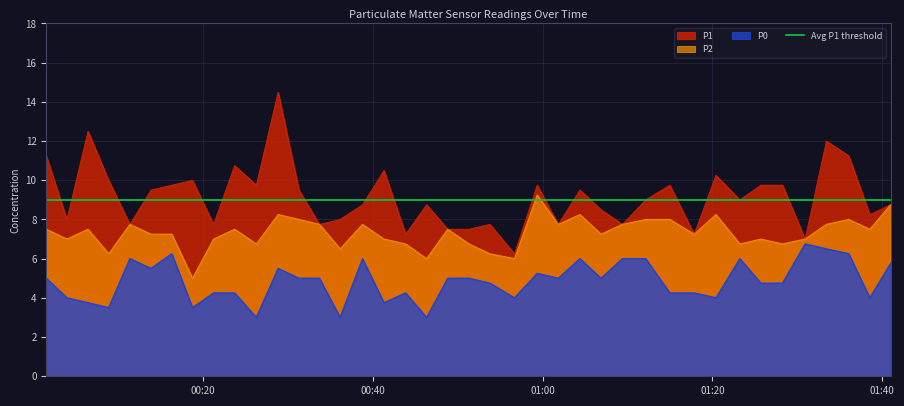

Reading left to right, transcribe all the data shown in this chart.

P1: 2023-10-08T00:01:34=11.2	2023-10-08T00:04:00=8.0	2023-10-08T00:06:29=12.5	2023-10-08T00:08:55=10.0	2023-10-08T00:11:25=7.8	2023-10-08T00:13:54=9.5	2023-10-08T00:16:21=9.8	2023-10-08T00:18:47=10.0	2023-10-08T00:21:16=7.8	2023-10-08T00:23:45=10.8	2023-10-08T00:26:18=9.8	2023-10-08T00:28:52=14.5	2023-10-08T00:31:19=9.5	2023-10-08T00:33:44=7.8	2023-10-08T00:36:10=8.0	2023-10-08T00:38:48=8.8	2023-10-08T00:41:20=10.5	2023-10-08T00:43:53=7.2	2023-10-08T00:46:21=8.8	2023-10-08T00:48:50=7.5	2023-10-08T00:51:20=7.5	2023-10-08T00:53:48=7.8	2023-10-08T00:56:42=6.2	2023-10-08T00:59:22=9.8	2023-10-08T01:01:51=7.8	2023-10-08T01:04:24=9.5	2023-10-08T01:06:53=8.5	2023-10-08T01:09:24=7.8	2023-10-08T01:12:09=9.0	2023-10-08T01:14:59=9.8	2023-10-08T01:17:51=7.2	2023-10-08T01:20:25=10.2	2023-10-08T01:23:14=9.0	2023-10-08T01:25:42=9.8	2023-10-08T01:28:15=9.8	2023-10-08T01:30:55=7.0	2023-10-08T01:33:25=12.0	2023-10-08T01:36:03=11.2	2023-10-08T01:38:32=8.2	2023-10-08T01:40:58=8.8
P2: 2023-10-08T00:01:34=7.5	2023-10-08T00:04:00=7.0	2023-10-08T00:06:29=7.5	2023-10-08T00:08:55=6.2	2023-10-08T00:11:25=7.8	2023-10-08T00:13:54=7.2	2023-10-08T00:16:21=7.2	2023-10-08T00:18:47=5.0	2023-10-08T00:21:16=7.0	2023-10-08T00:23:45=7.5	2023-10-08T00:26:18=6.8	2023-10-08T00:28:52=8.2	2023-10-08T00:31:19=8.0	2023-10-08T00:33:44=7.8	2023-10-08T00:36:10=6.5	2023-10-08T00:38:48=7.8	2023-10-08T00:41:20=7.0	2023-10-08T00:43:53=6.8	2023-10-08T00:46:21=6.0	2023-10-08T00:48:50=7.5	2023-10-08T00:51:20=6.8	2023-10-08T00:53:48=6.2	2023-10-08T00:56:42=6.0	2023-10-08T00:59:22=9.2	2023-10-08T01:01:51=7.8	2023-10-08T01:04:24=8.2	2023-10-08T01:06:53=7.2	2023-10-08T01:09:24=7.8	2023-10-08T01:12:09=8.0	2023-10-08T01:14:59=8.0	2023-10-08T01:17:51=7.2	2023-10-08T01:20:25=8.2	2023-10-08T01:23:14=6.8	2023-10-08T01:25:42=7.0	2023-10-08T01:28:15=6.8	2023-10-08T01:30:55=7.0	2023-10-08T01:33:25=7.8	2023-10-08T01:36:03=8.0	2023-10-08T01:38:32=7.5	2023-10-08T01:40:58=8.8
P0: 2023-10-08T00:01:34=5.0	2023-10-08T00:04:00=4.0	2023-10-08T00:06:29=3.8	2023-10-08T00:08:55=3.5	2023-10-08T00:11:25=6.0	2023-10-08T00:13:54=5.5	2023-10-08T00:16:21=6.2	2023-10-08T00:18:47=3.5	2023-10-08T00:21:16=4.2	2023-10-08T00:23:45=4.2	2023-10-08T00:26:18=3.0	2023-10-08T00:28:52=5.5	2023-10-08T00:31:19=5.0	2023-10-08T00:33:44=5.0	2023-10-08T00:36:10=3.0	2023-10-08T00:38:48=6.0	2023-10-08T00:41:20=3.8	2023-10-08T00:43:53=4.2	2023-10-08T00:46:21=3.0	2023-10-08T00:48:50=5.0	2023-10-08T00:51:20=5.0	2023-10-08T00:53:48=4.8	2023-10-08T00:56:42=4.0	2023-10-08T00:59:22=5.2	2023-10-08T01:01:51=5.0	2023-10-08T01:04:24=6.0	2023-10-08T01:06:53=5.0	2023-10-08T01:09:24=6.0	2023-10-08T01:12:09=6.0	2023-10-08T01:14:59=4.2	2023-10-08T01:17:51=4.2	2023-10-08T01:20:25=4.0	2023-10-08T01:23:14=6.0	2023-10-08T01:25:42=4.8	2023-10-08T01:28:15=4.8	2023-10-08T01:30:55=6.8	2023-10-08T01:33:25=6.5	2023-10-08T01:36:03=6.2	2023-10-08T01:38:32=4.0	2023-10-08T01:40:58=5.8